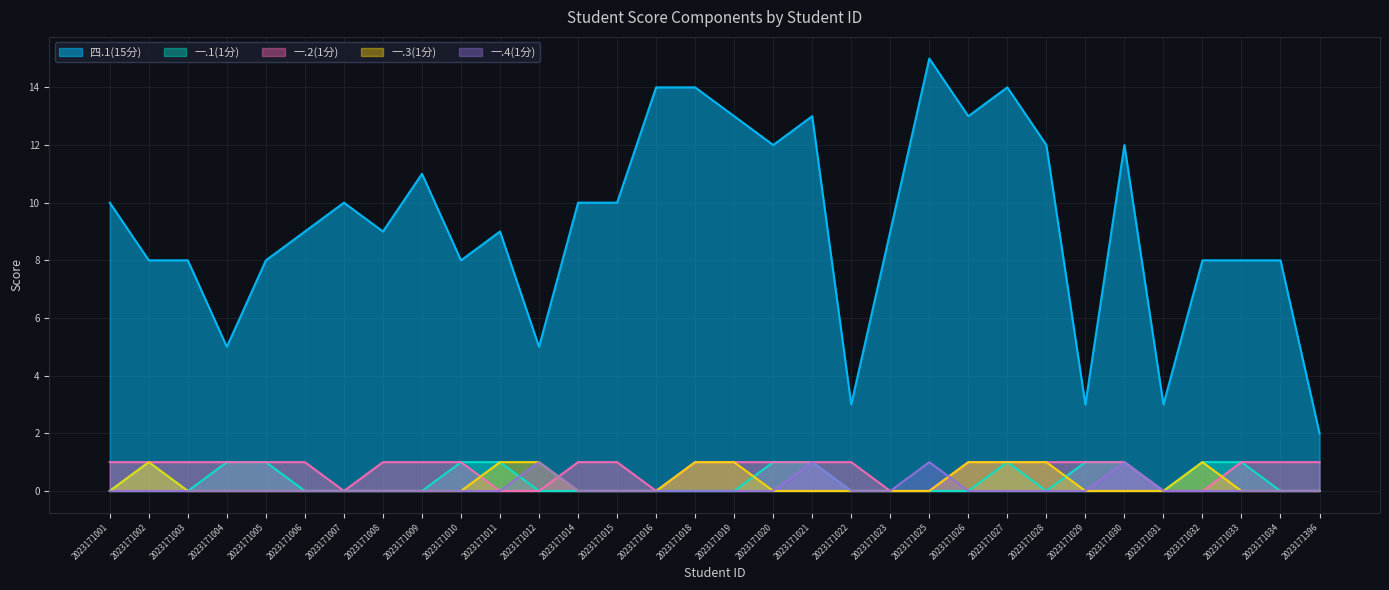

Reading left to right, what are all the values shown in this chart?

四.1(15分): 2023171001=10	2023171002=8	2023171003=8	2023171004=5	2023171005=8	2023171006=9	2023171007=10	2023171008=9	2023171009=11	2023171010=8	2023171011=9	2023171012=5	2023171014=10	2023171015=10	2023171016=14	2023171018=14	2023171019=13	2023171020=12	2023171021=13	2023171022=3	2023171023=9	2023171025=15	2023171026=13	2023171027=14	2023171028=12	2023171029=3	2023171030=12	2023171031=3	2023171032=8	2023171033=8	2023171034=8	2023171396=2
一.1(1分): 2023171001=0	2023171002=1	2023171003=0	2023171004=1	2023171005=1	2023171006=0	2023171007=0	2023171008=0	2023171009=0	2023171010=1	2023171011=1	2023171012=0	2023171014=0	2023171015=0	2023171016=0	2023171018=0	2023171019=0	2023171020=1	2023171021=1	2023171022=0	2023171023=0	2023171025=0	2023171026=0	2023171027=1	2023171028=0	2023171029=1	2023171030=1	2023171031=0	2023171032=1	2023171033=1	2023171034=0	2023171396=0
一.2(1分): 2023171001=1	2023171002=1	2023171003=1	2023171004=1	2023171005=1	2023171006=1	2023171007=0	2023171008=1	2023171009=1	2023171010=1	2023171011=0	2023171012=0	2023171014=1	2023171015=1	2023171016=0	2023171018=1	2023171019=1	2023171020=1	2023171021=1	2023171022=1	2023171023=0	2023171025=0	2023171026=1	2023171027=1	2023171028=1	2023171029=1	2023171030=1	2023171031=0	2023171032=0	2023171033=1	2023171034=1	2023171396=1
一.3(1分): 2023171001=0	2023171002=1	2023171003=0	2023171004=0	2023171005=0	2023171006=0	2023171007=0	2023171008=0	2023171009=0	2023171010=0	2023171011=1	2023171012=1	2023171014=0	2023171015=0	2023171016=0	2023171018=1	2023171019=1	2023171020=0	2023171021=0	2023171022=0	2023171023=0	2023171025=0	2023171026=1	2023171027=1	2023171028=1	2023171029=0	2023171030=0	2023171031=0	2023171032=1	2023171033=0	2023171034=0	2023171396=0
一.4(1分): 2023171001=0	2023171002=0	2023171003=0	2023171004=0	2023171005=0	2023171006=0	2023171007=0	2023171008=0	2023171009=0	2023171010=0	2023171011=0	2023171012=1	2023171014=0	2023171015=0	2023171016=0	2023171018=0	2023171019=0	2023171020=0	2023171021=1	2023171022=0	2023171023=0	2023171025=1	2023171026=0	2023171027=0	2023171028=0	2023171029=0	2023171030=1	2023171031=0	2023171032=0	2023171033=0	2023171034=0	2023171396=0